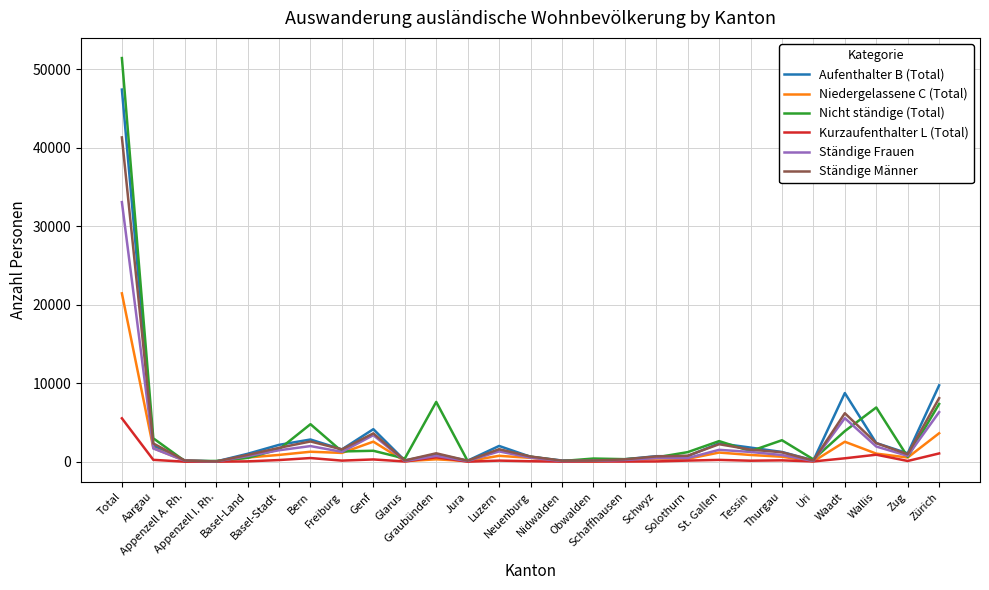

What is the difference between the Niedergelassene C (Total) values at Total and Zürich?

17823